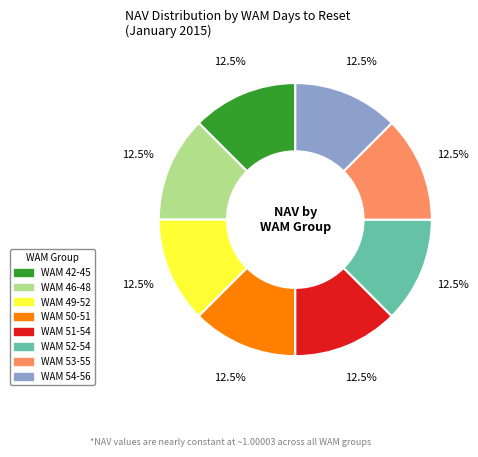

Count the number of slices in the pie.

8